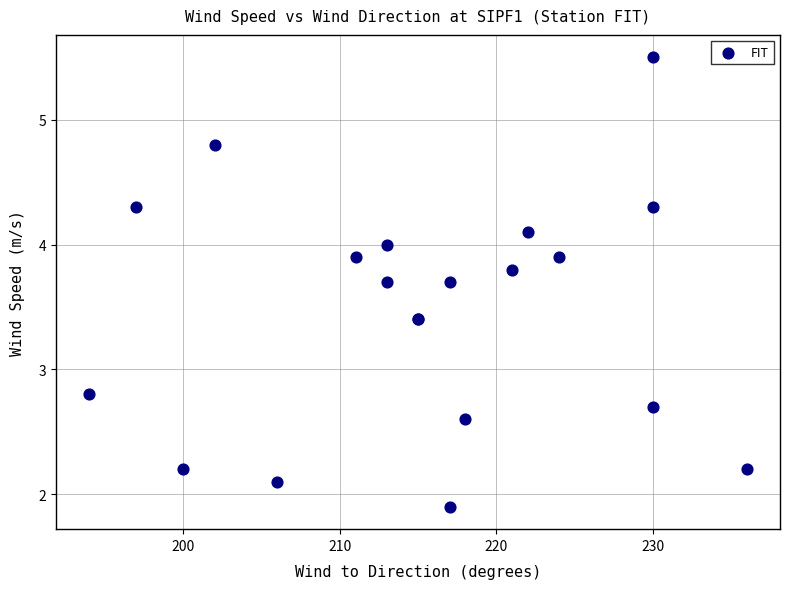

What Y value in the scatter plot is closest to 3?

2.8